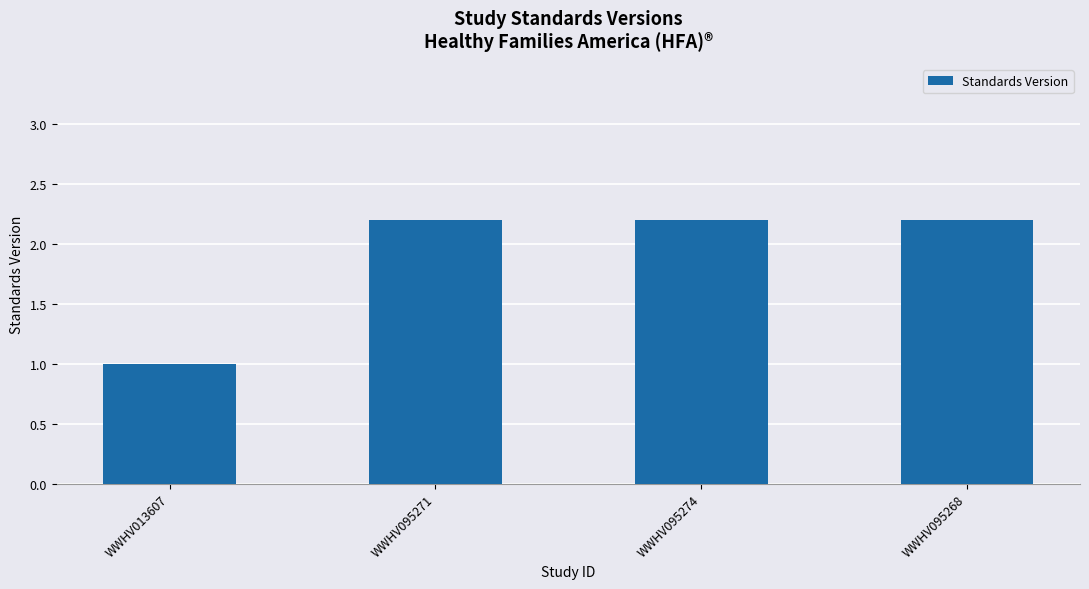

Does the chart contain stacked bars?

No